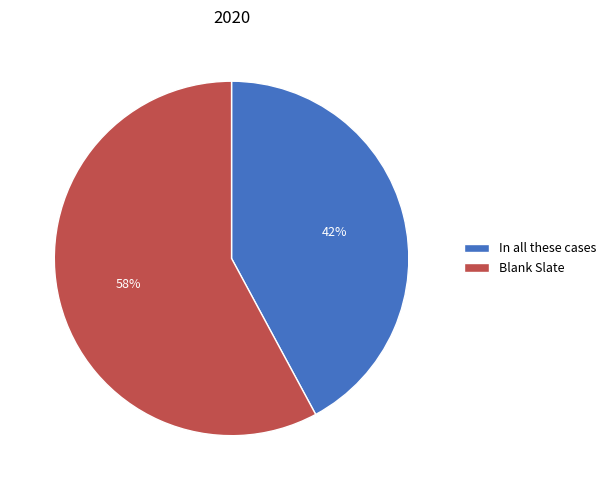

Which has a higher value, In all these cases or Blank Slate?

Blank Slate